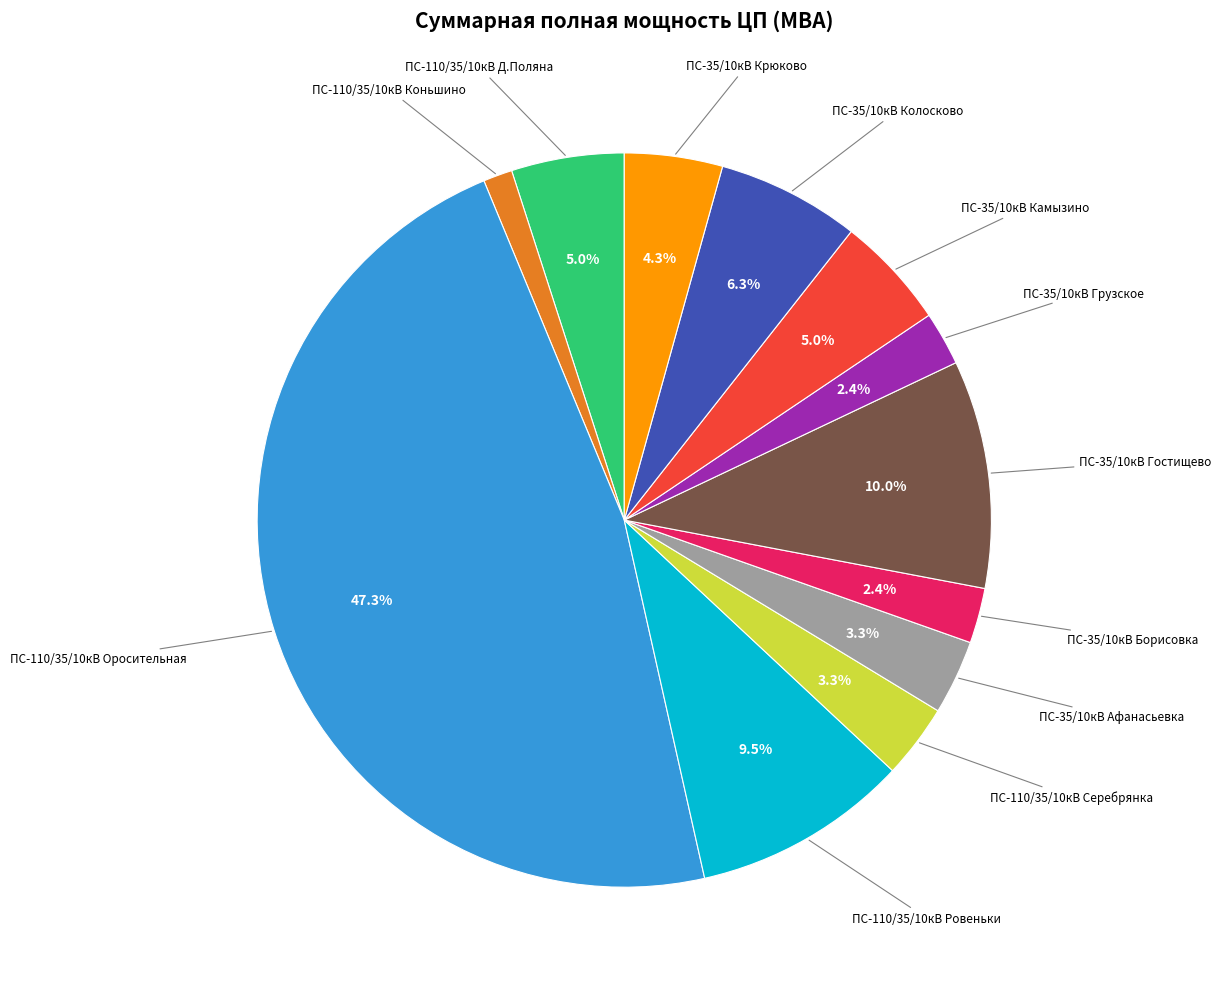

How many slices are in this pie chart?

12